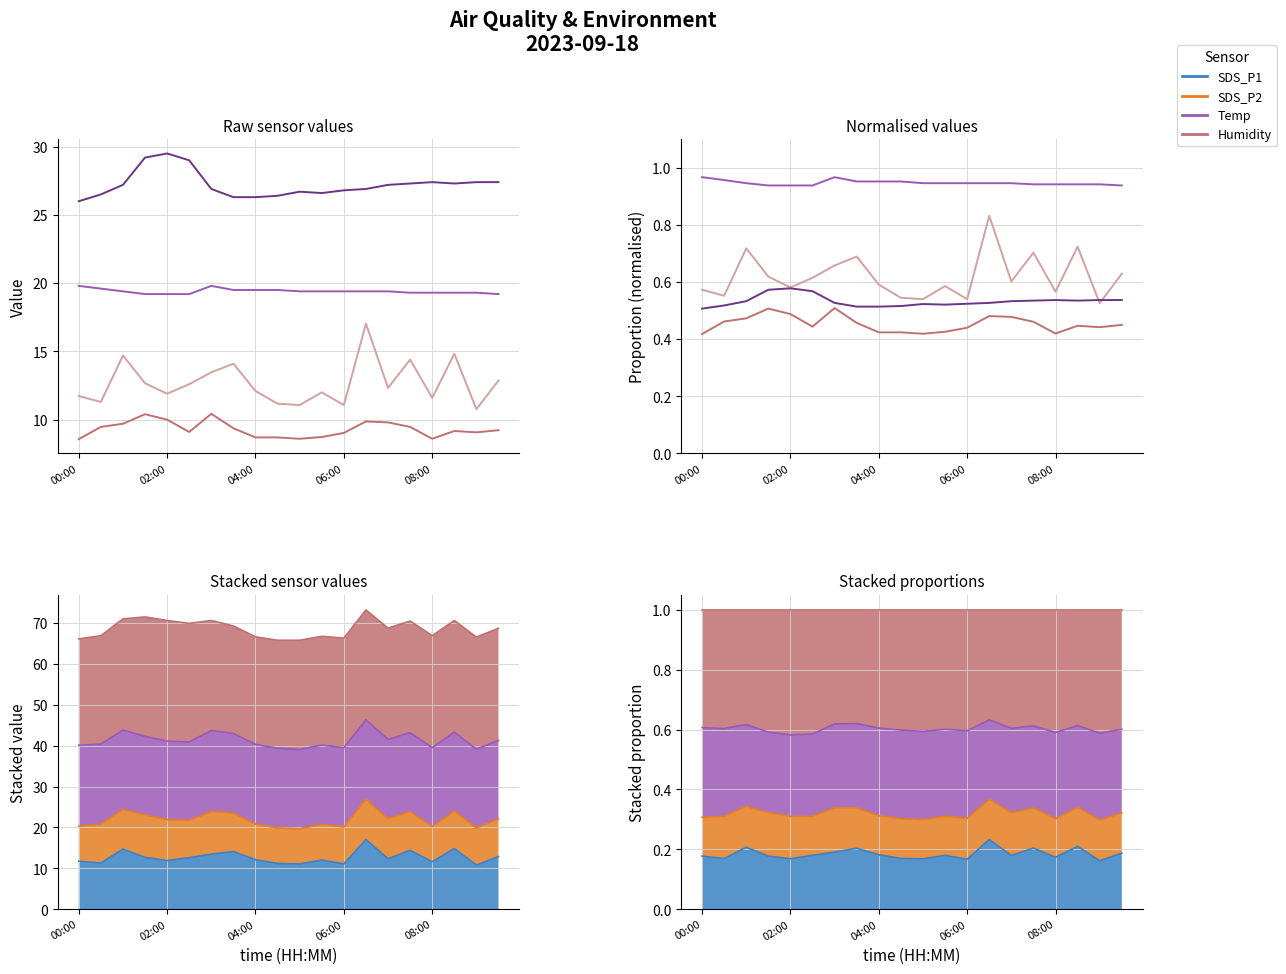

How many SDS_P1 values are between 0 and 1?

20